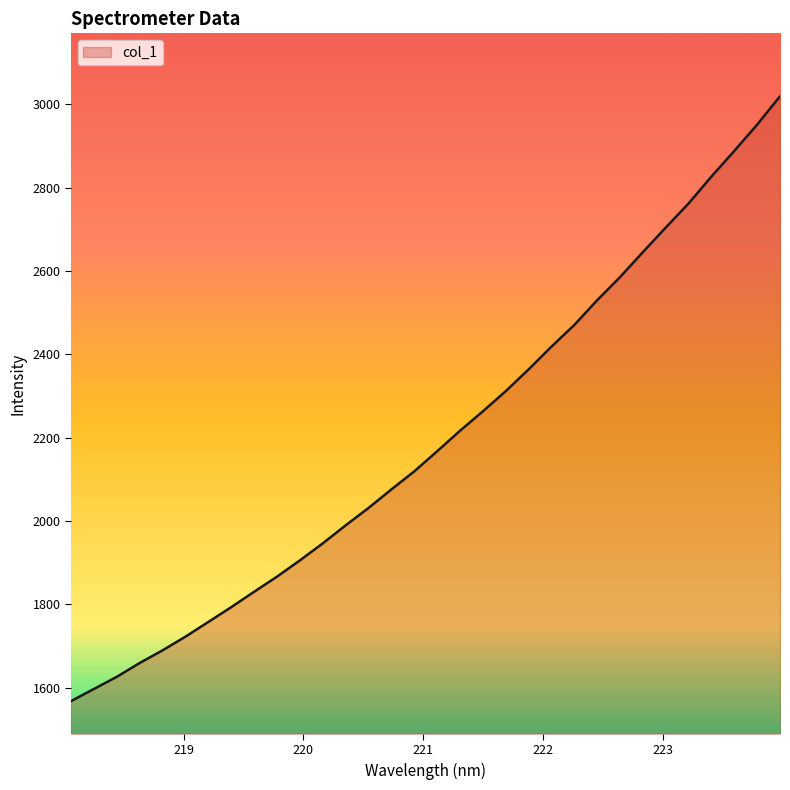

What is the greatest value displayed?

3019.1